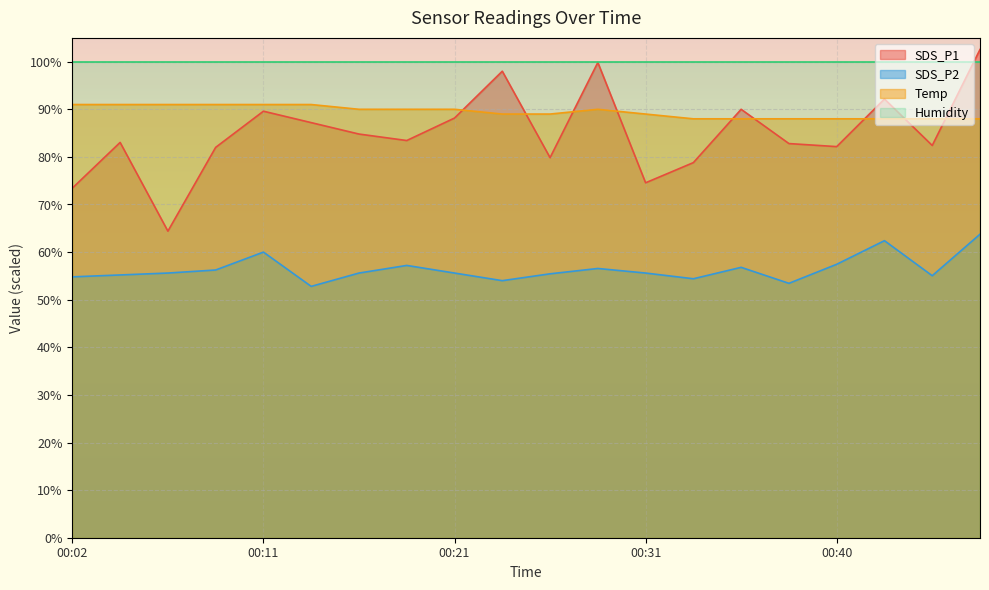

True or false: SDS_P1 has a value of 97.0 at 00:06.

False